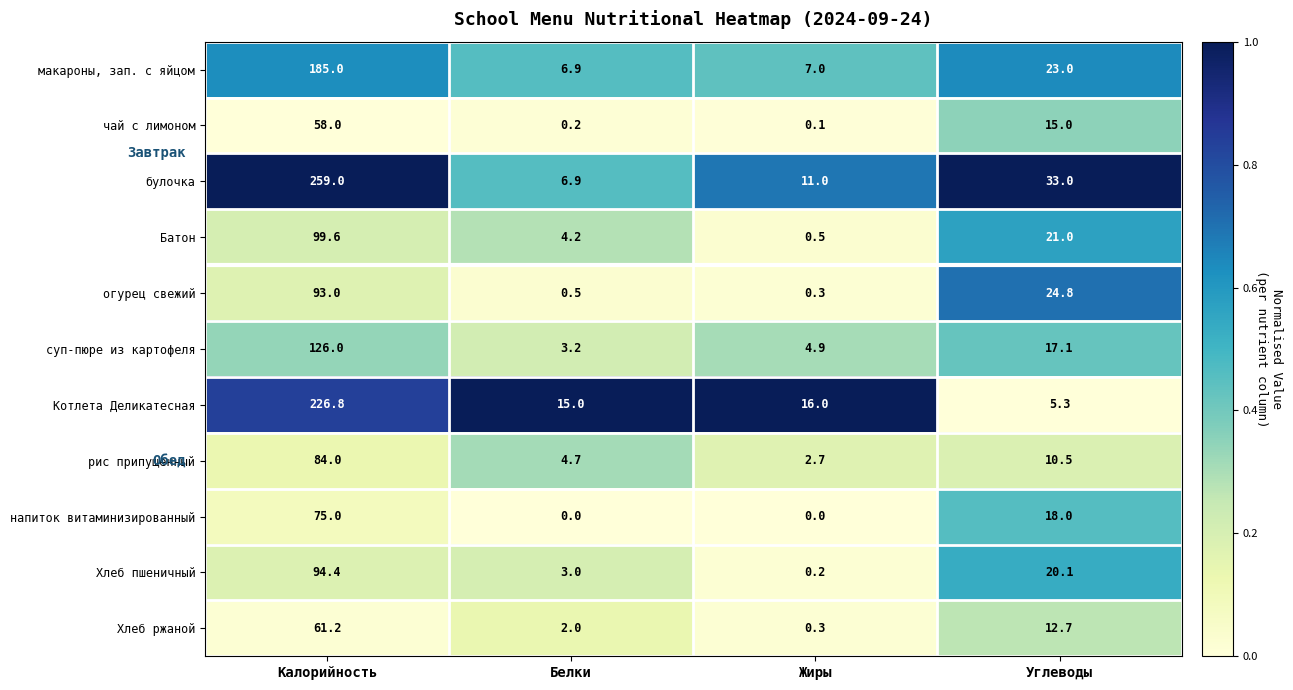

Which series changed the most between Калорийность and Углеводы?

булочка